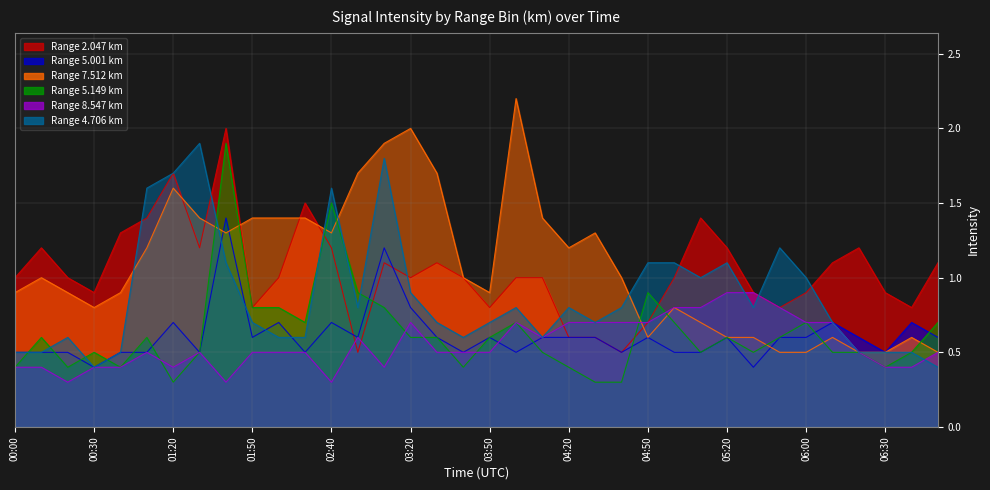

Rank the series by their maximum value, from highest to lowest.

7.512, 2.047, 5.149, 4.706, 5.001, 8.547